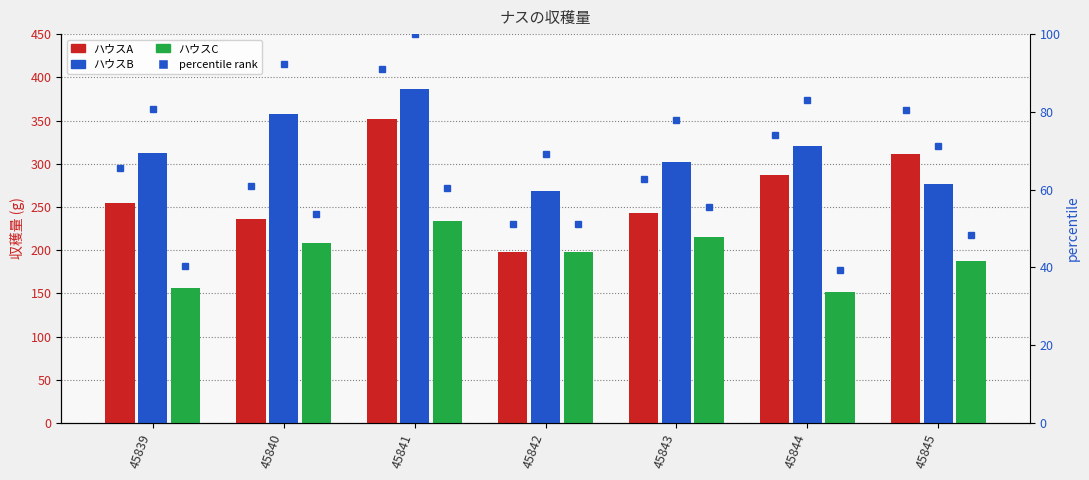

The value of ハウスB %ile at 45840 is 92.2. True or false?

True